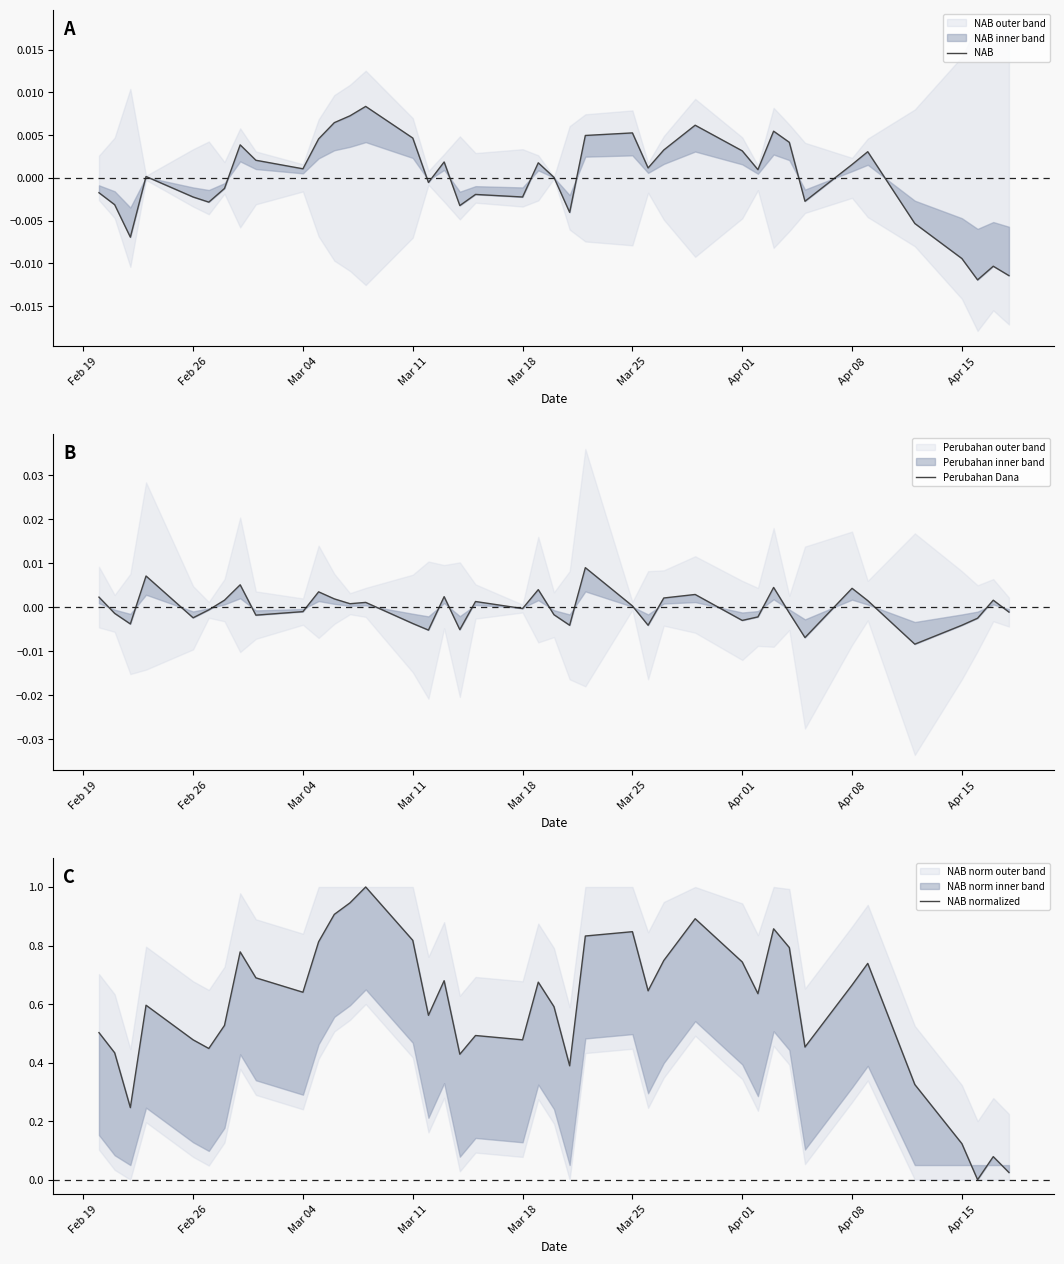

How many series are shown in this chart?

3